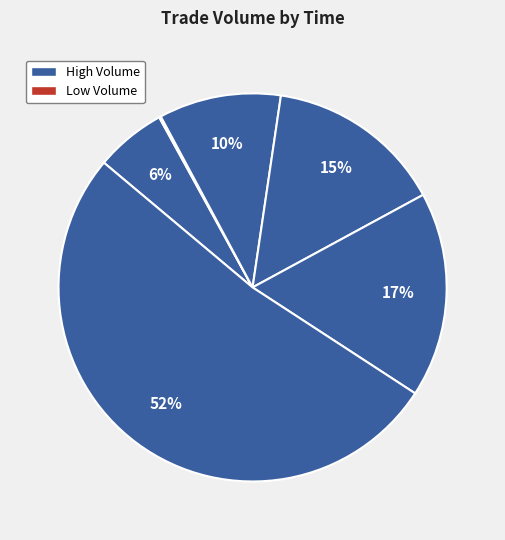

Rank the categories by value from highest to lowest.

10:28:11, 14:04:35, 14:21:32 (100), 14:21:32 (69), 14:51:54, 14:22:10